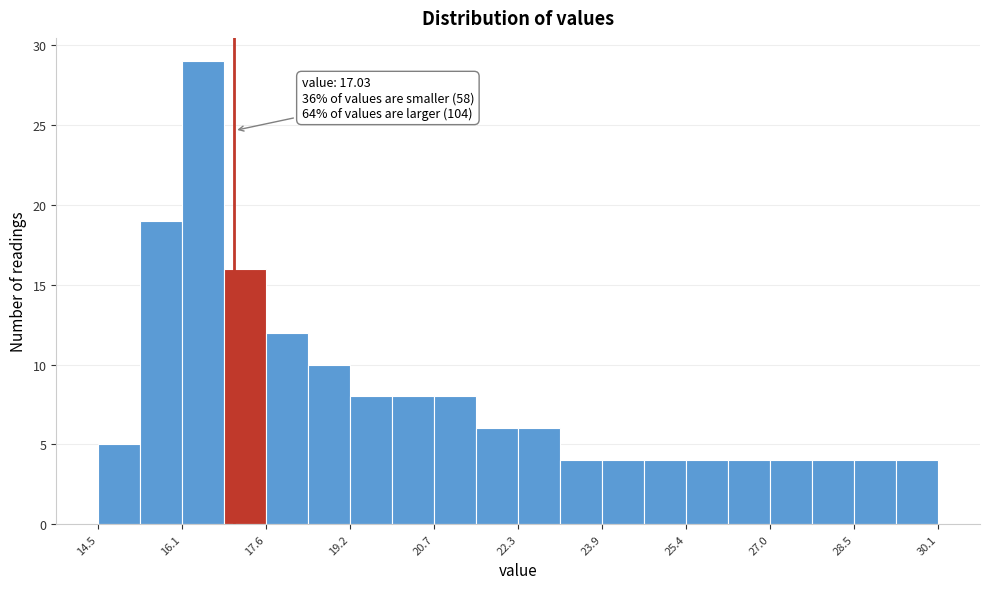

Around what value on the x-axis is the tallest bar? Give the approximate position of its centre, as read against the axis.

16.4